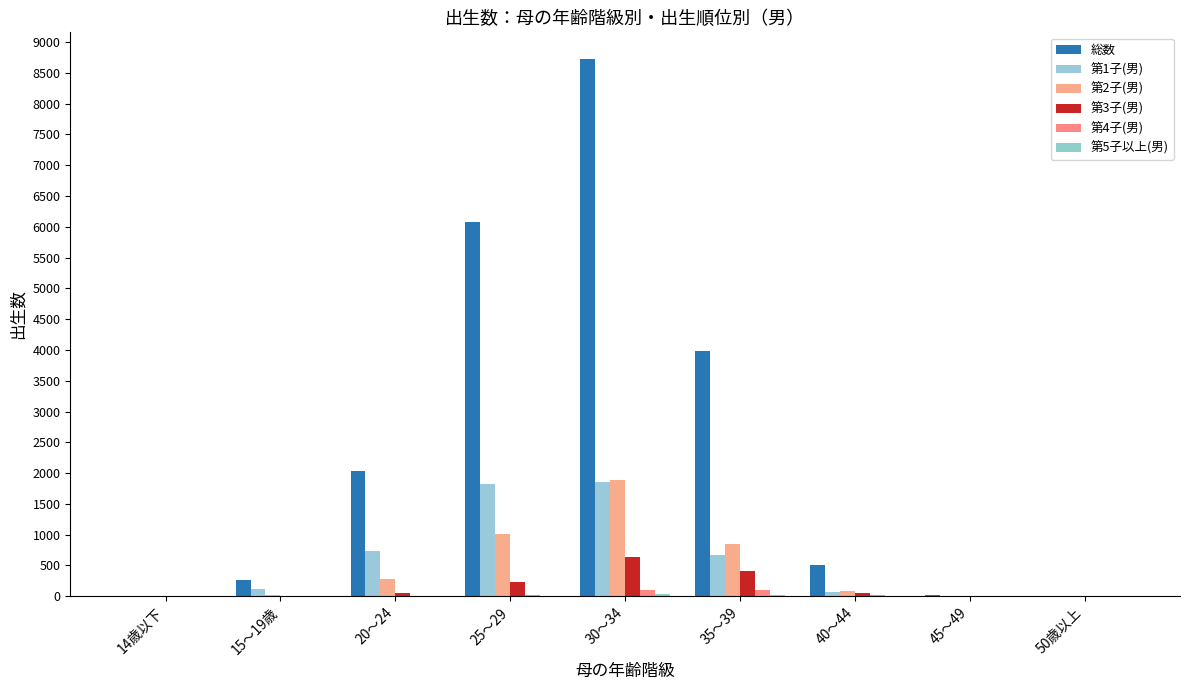

The value of 第2子(男) at 25～29 is 1389. True or false?

False